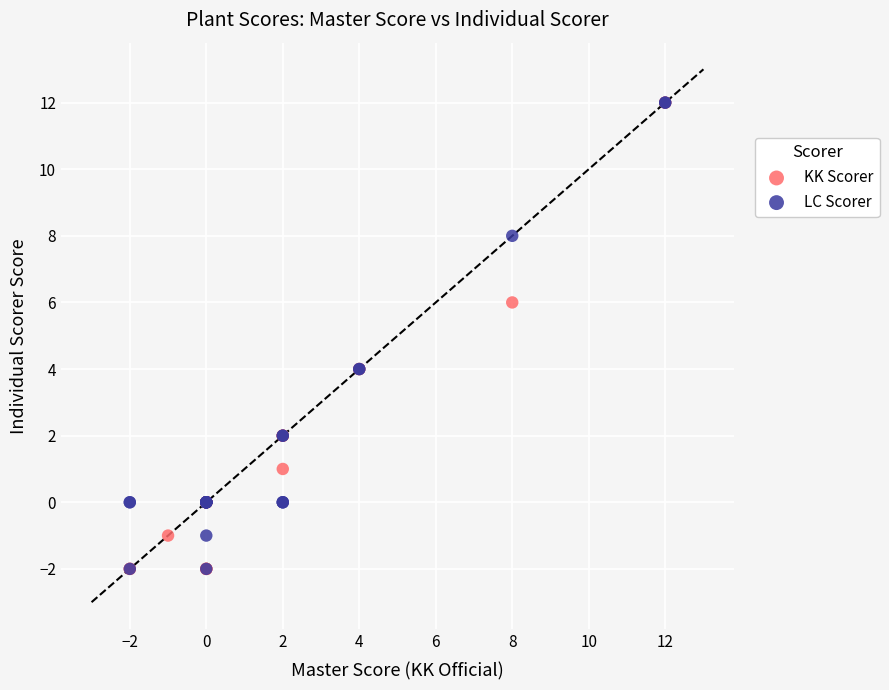

What are all the series names shown in the legend?

KK Scorer, LC Scorer